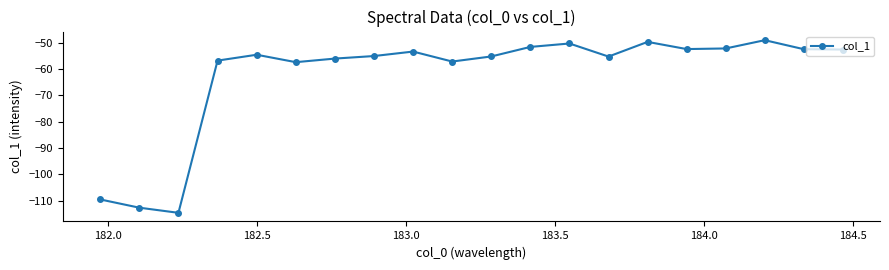

Count the number of data series in this chart.

1